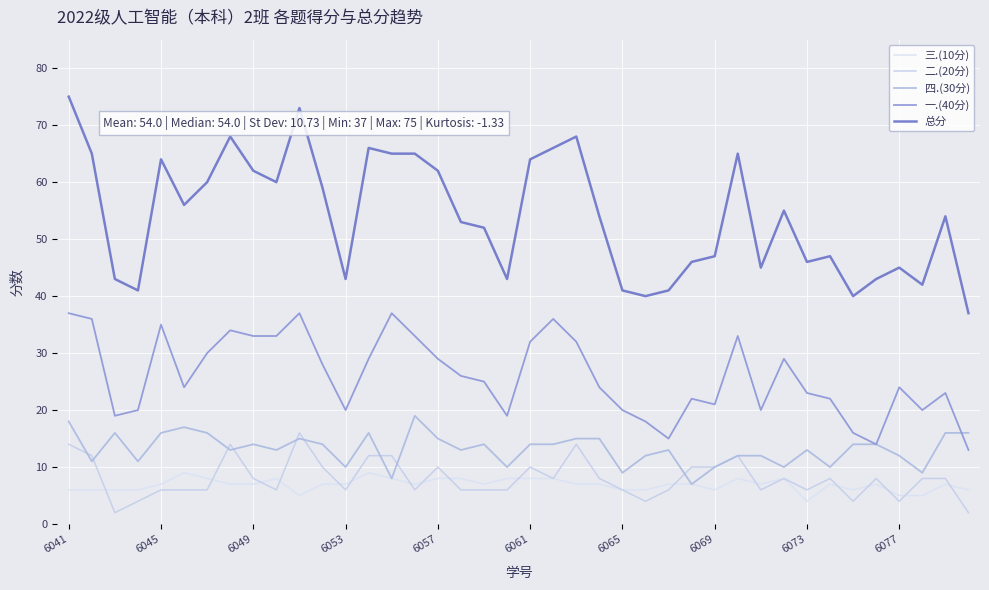

What are all the series names shown in the legend?

三.(10分), 二.(20分), 四.(30分), 一.(40分), 总分